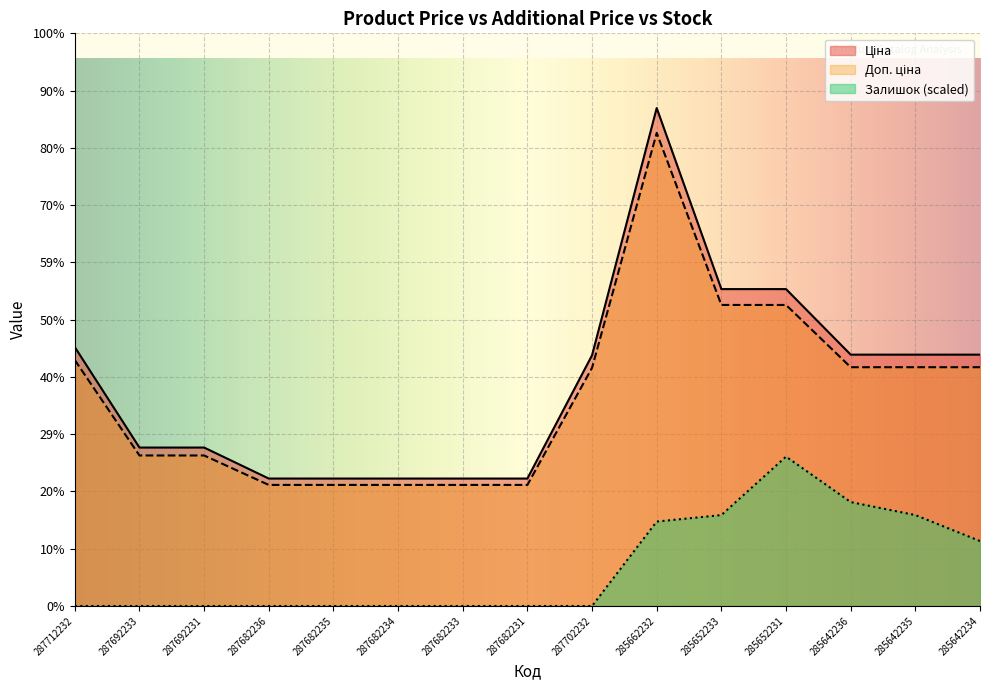

Between 287692233 and 287682231, which series saw the biggest shift?

Ціна